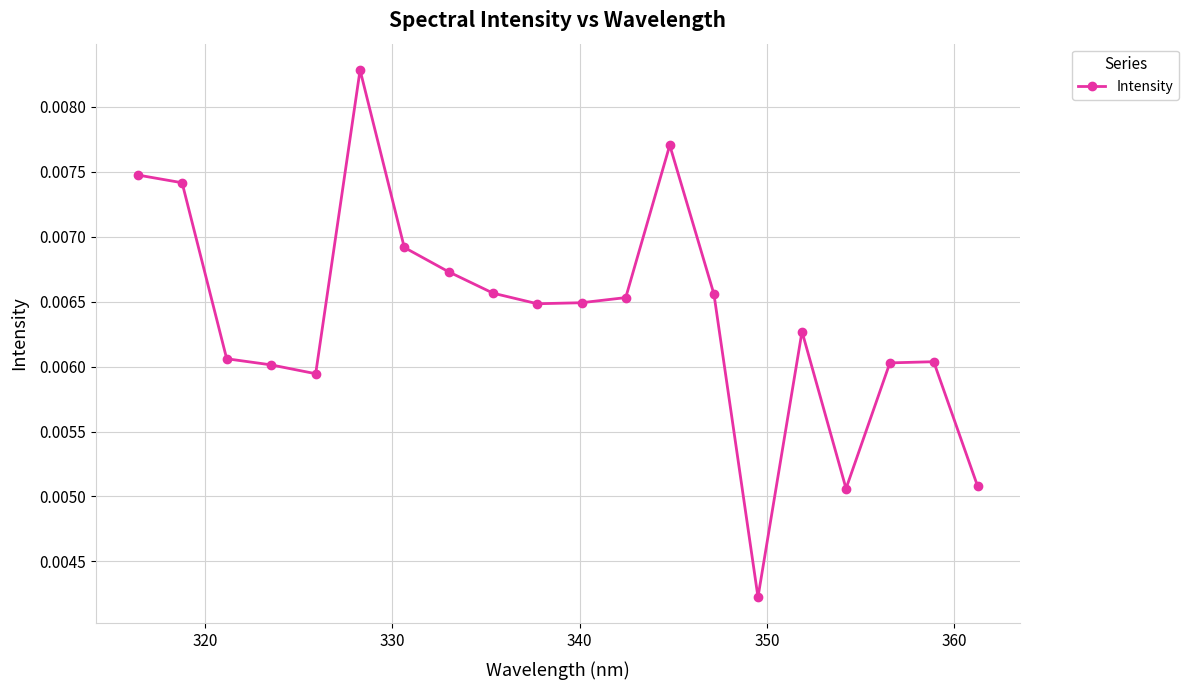

What is the sum of all values?

0.1